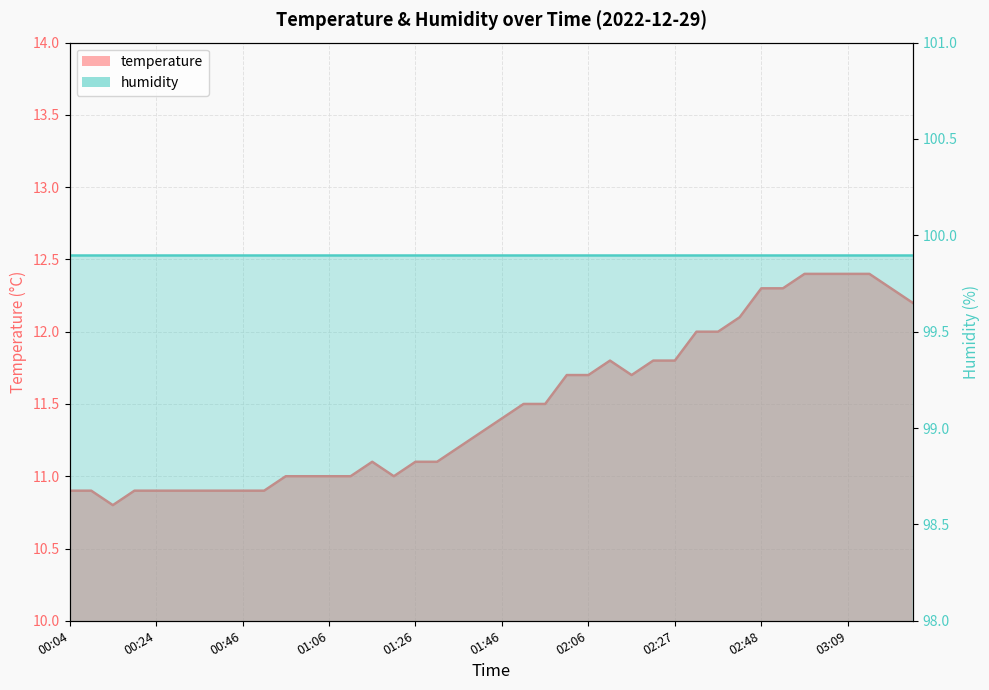

What is the difference between the maximum and minimum values?

1.6